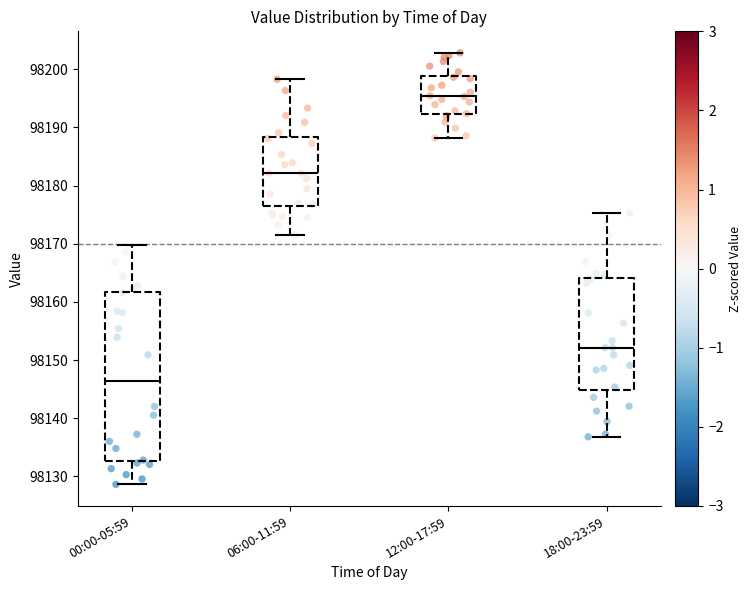

Which box's median line is the lowest?

00:00-05:59